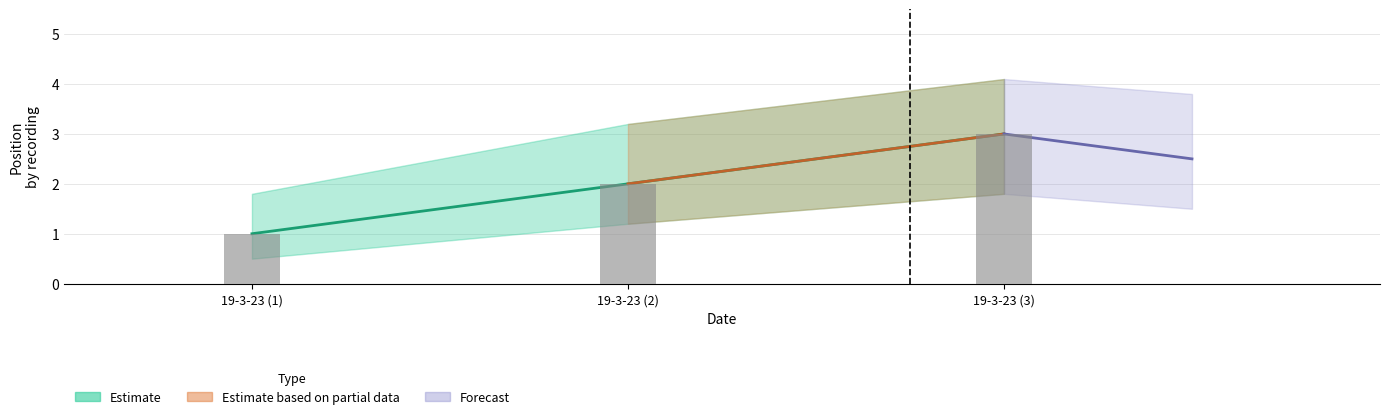

List the labels in order of value, smallest first.

19-3-23 (1), 19-3-23 (2), 19-3-23 (3)